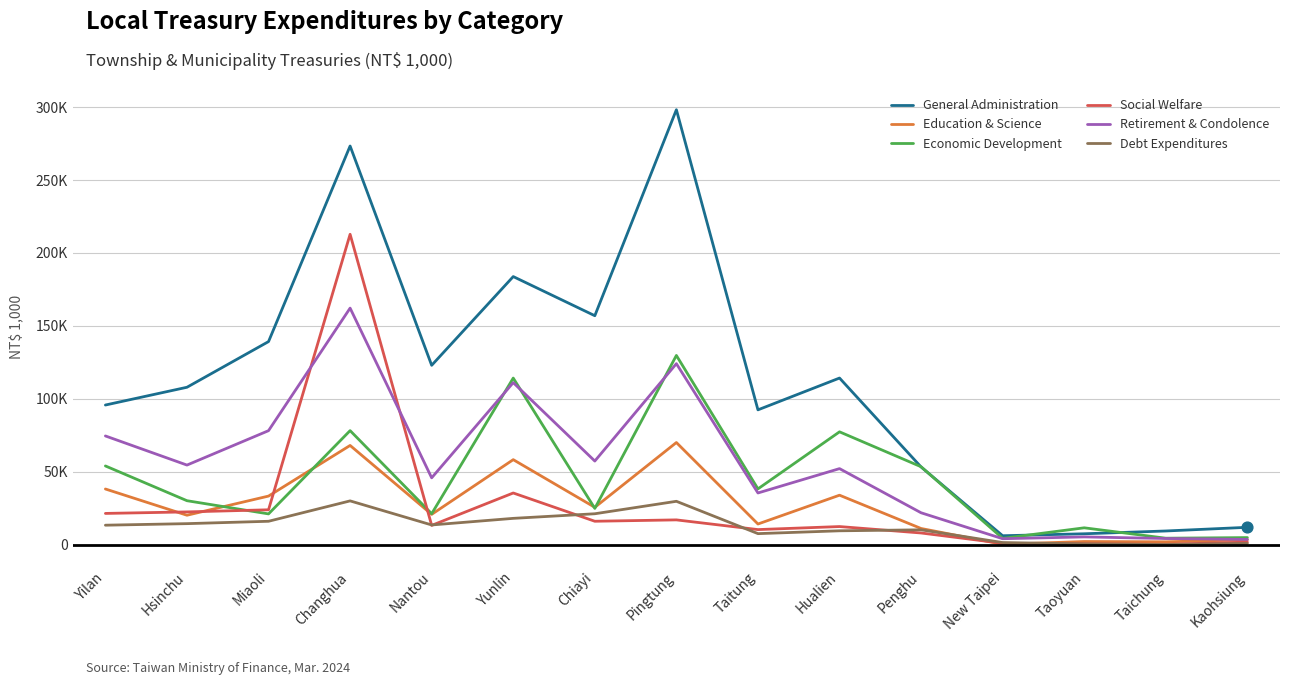

Is this an area chart (filled region under the line)?

No